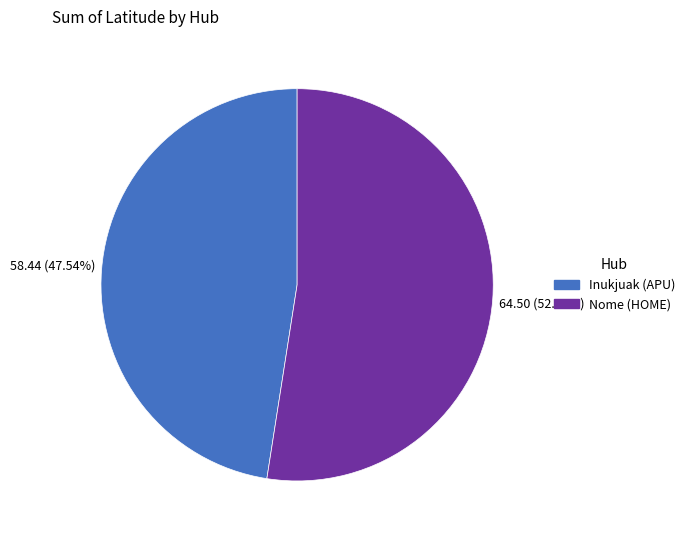

Between Nome (HOME) and Inukjuak (APU), which is larger?

Nome (HOME)